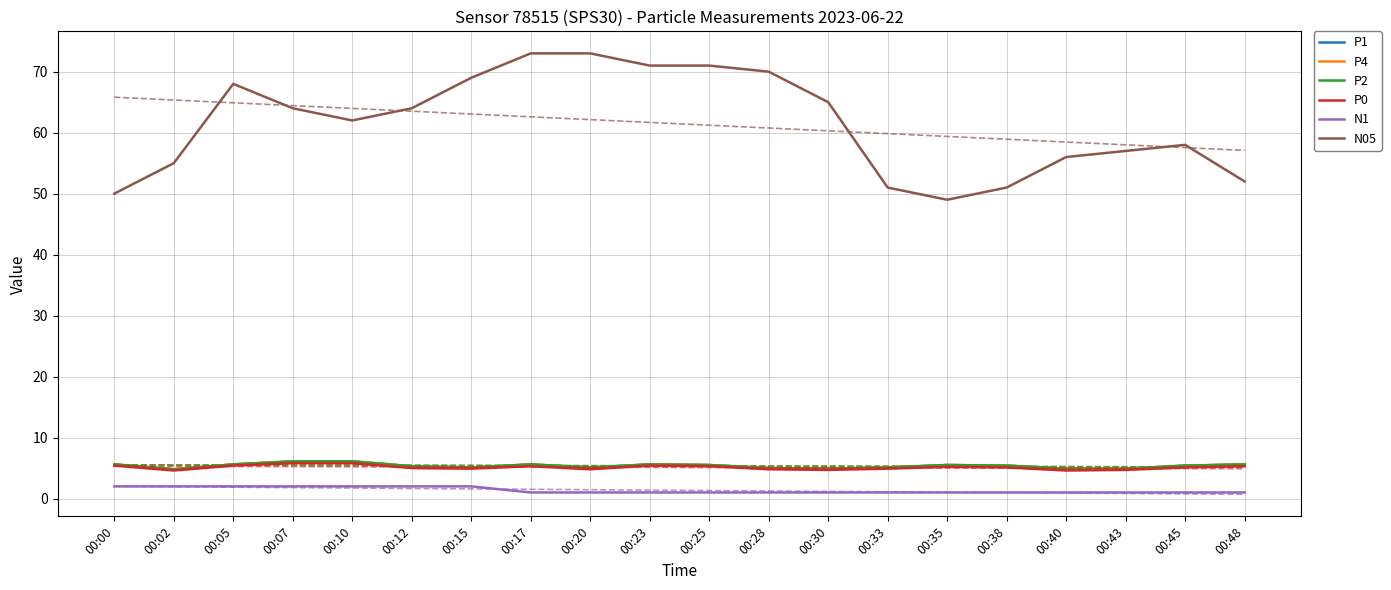

Is the value of N05 at 00:48 greater than the value of P1 at 00:20?

Yes